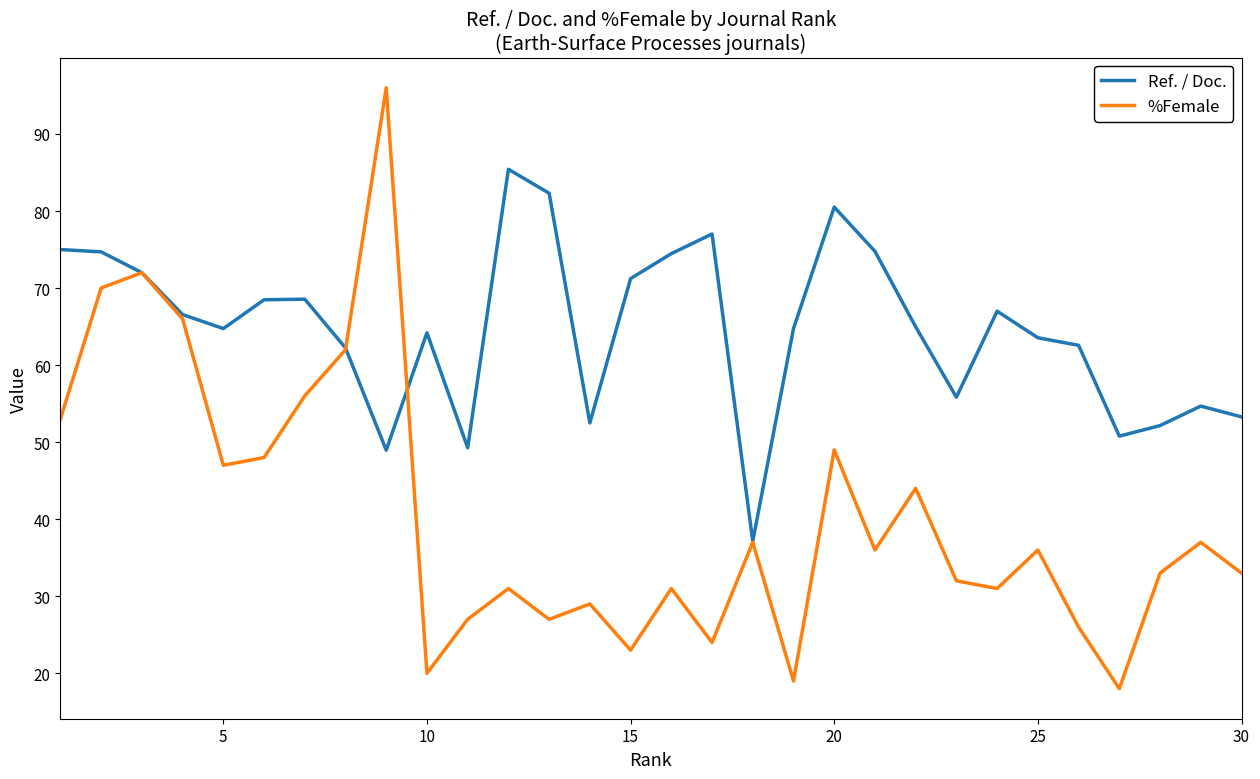

What is the highest value of the %Female series?

96.0